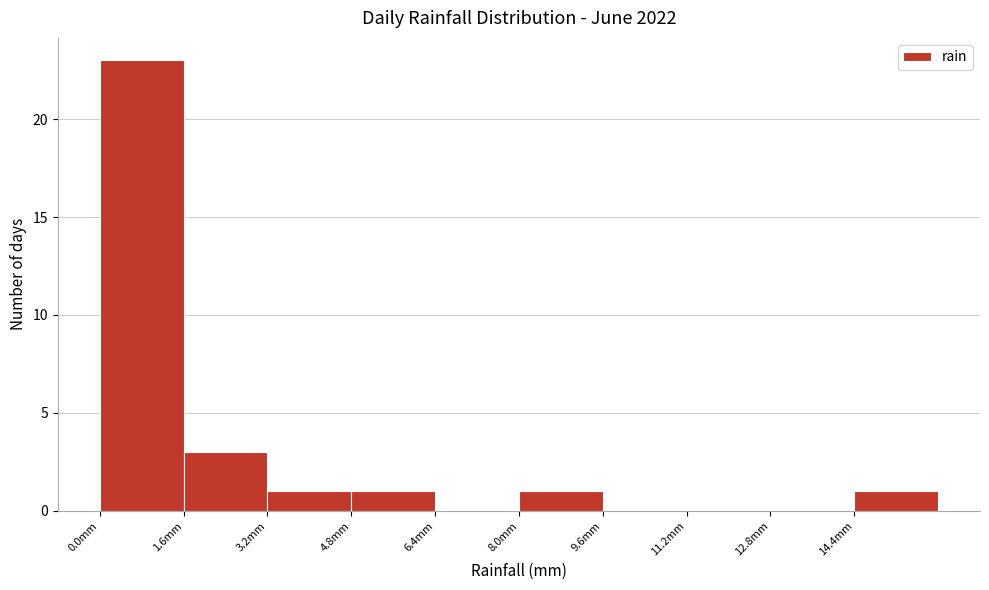

How tall is the bar that spans 8.0 to 9.6 on the x-axis? The values are not printed on the chart, so give them approximately, as read against the axis.

1